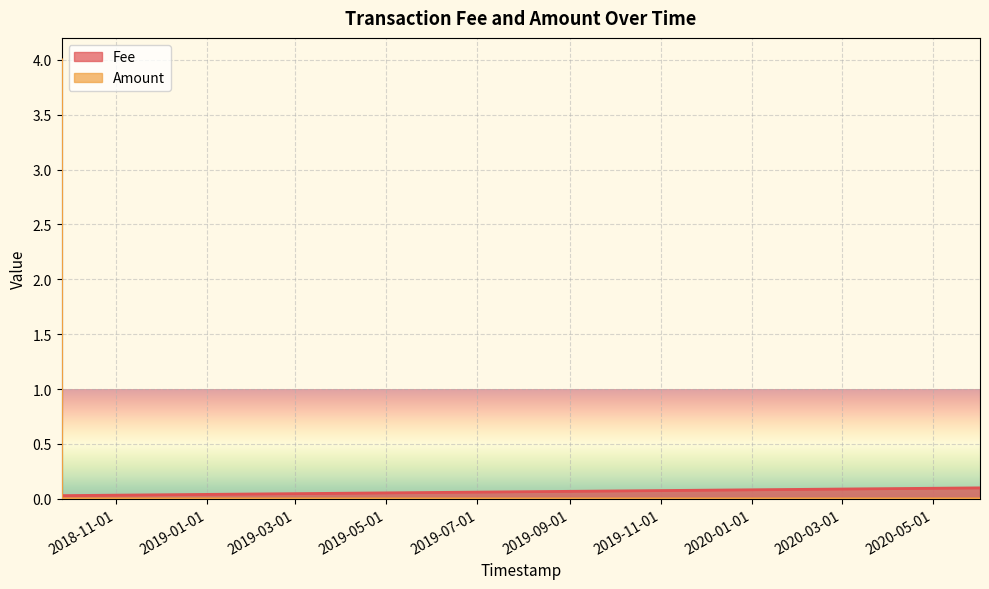

Which series changed the most between 2018-09-25 15:38:48 and 2018-09-25 15:22:09?

Fee